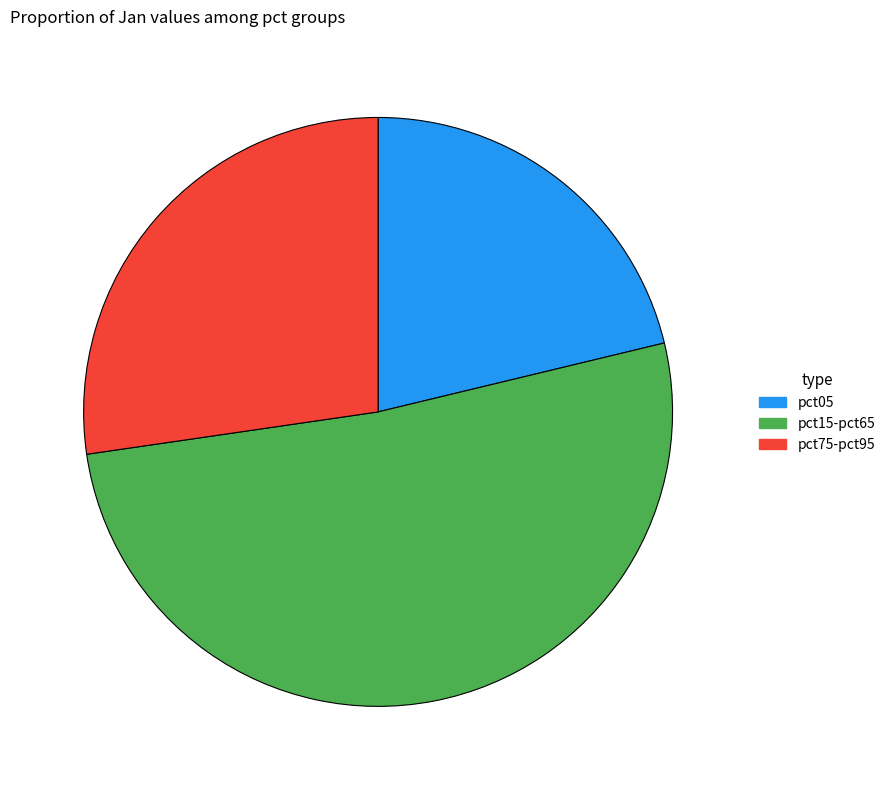

Is pct05 the majority of the pie?

No